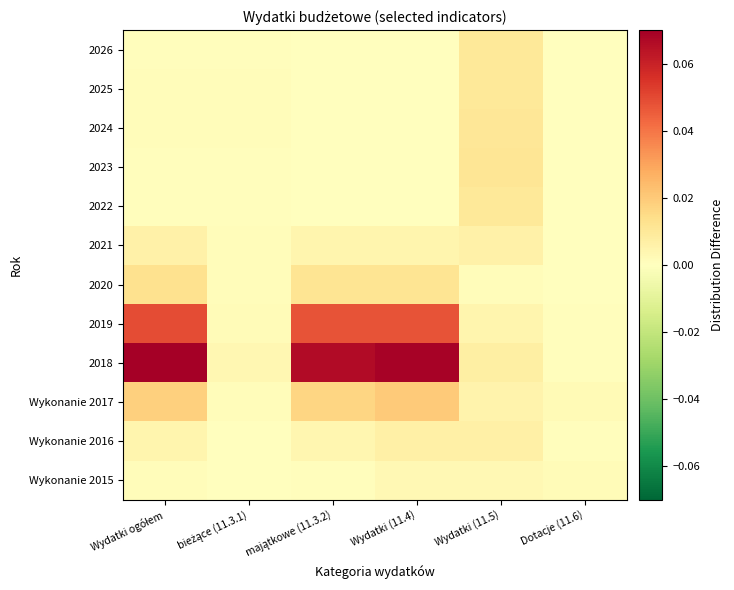

Rank the series by their maximum value, from lowest to highest.

Wykonanie 2015, 2021, Wykonanie 2016, 2022, 2026, 2025, 2024, 2023, 2020, Wykonanie 2017, 2019, 2018